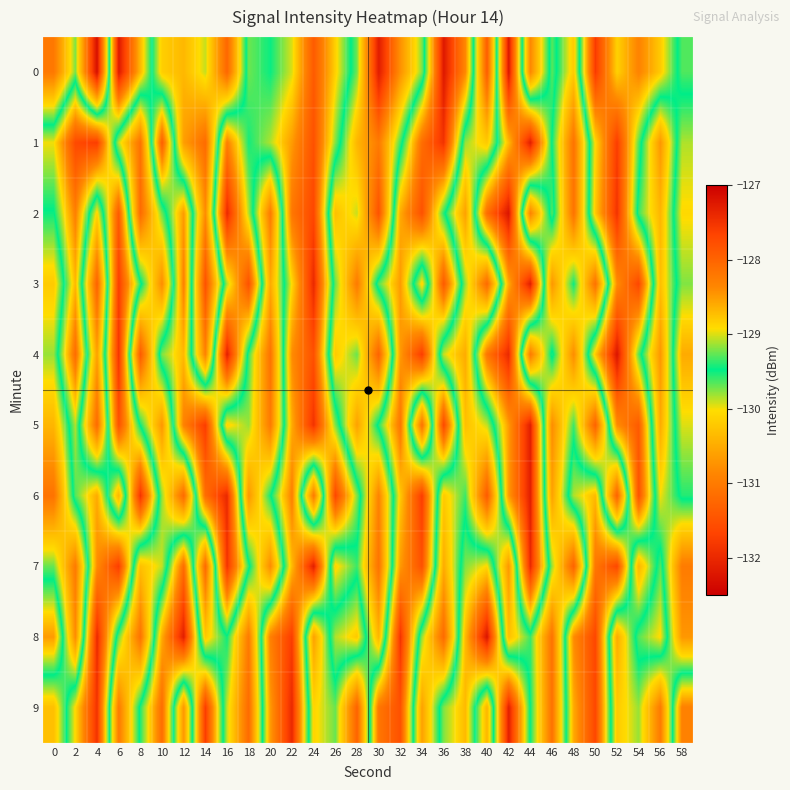

Count the number of data series in this chart.

10